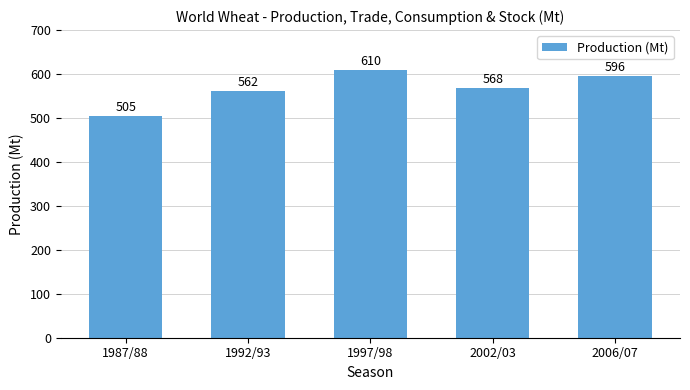

How many series are shown in this chart?

1